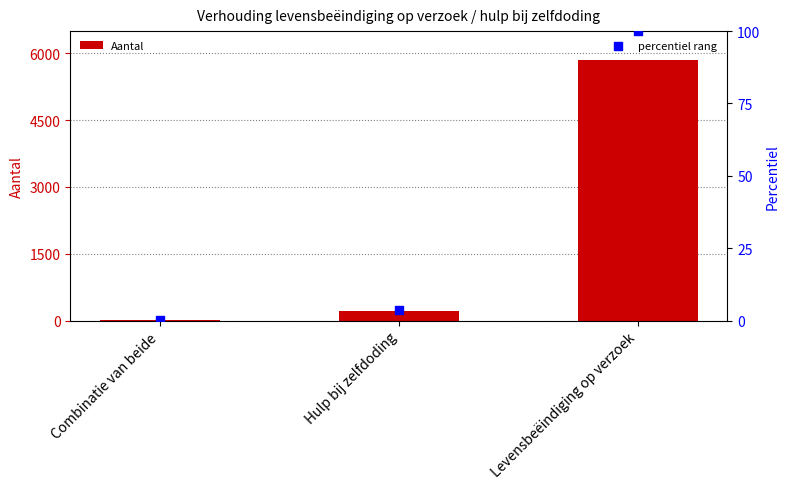

Which series reaches the minimum Y coordinate?

percentiel rang